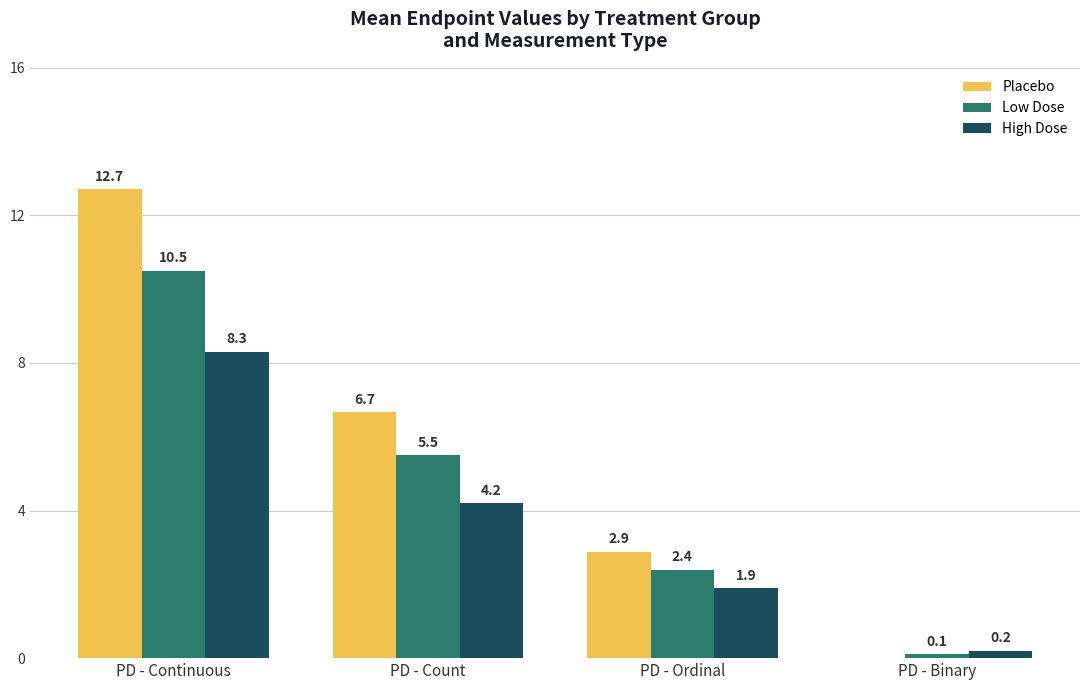

What is the sum of all Low Dose values?

18.5